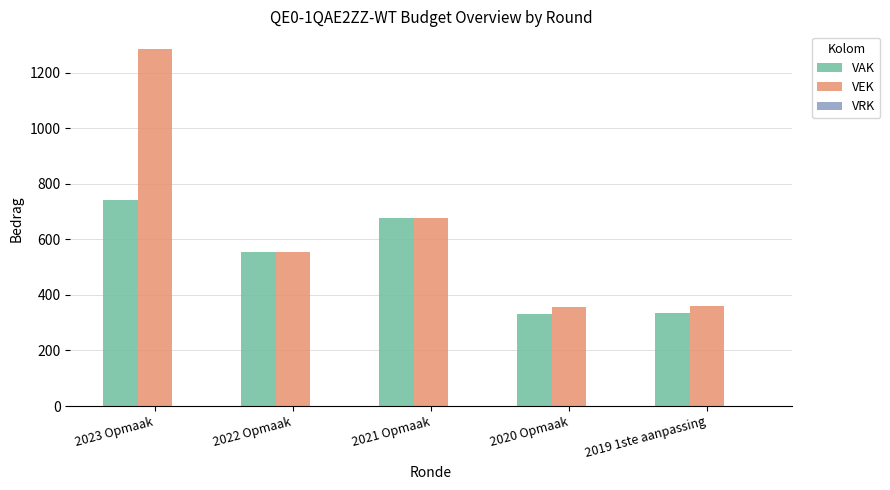

At which label is VAK closest to 537?

2022 Opmaak